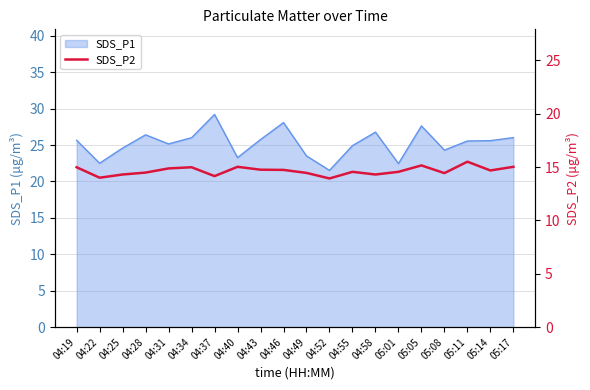

Which category has the highest value in the SDS_P1 series?

04:37